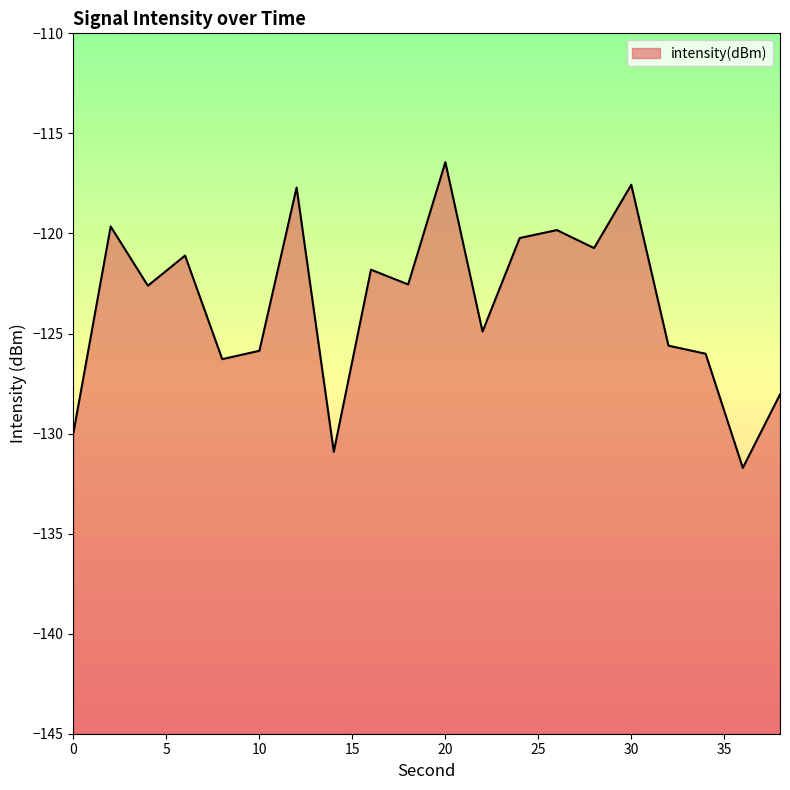

Rank the categories by value from highest to lowest.

20, 30, 12, 2, 26, 24, 28, 6, 16, 18, 4, 22, 32, 10, 34, 8, 38, 0, 14, 36